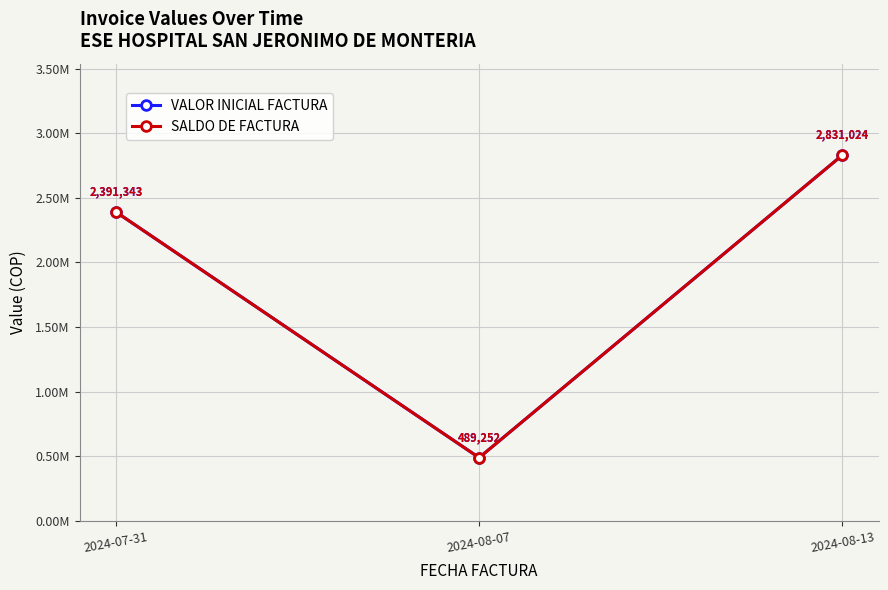

What is the label of the 3rd point from the right?

2024-07-31